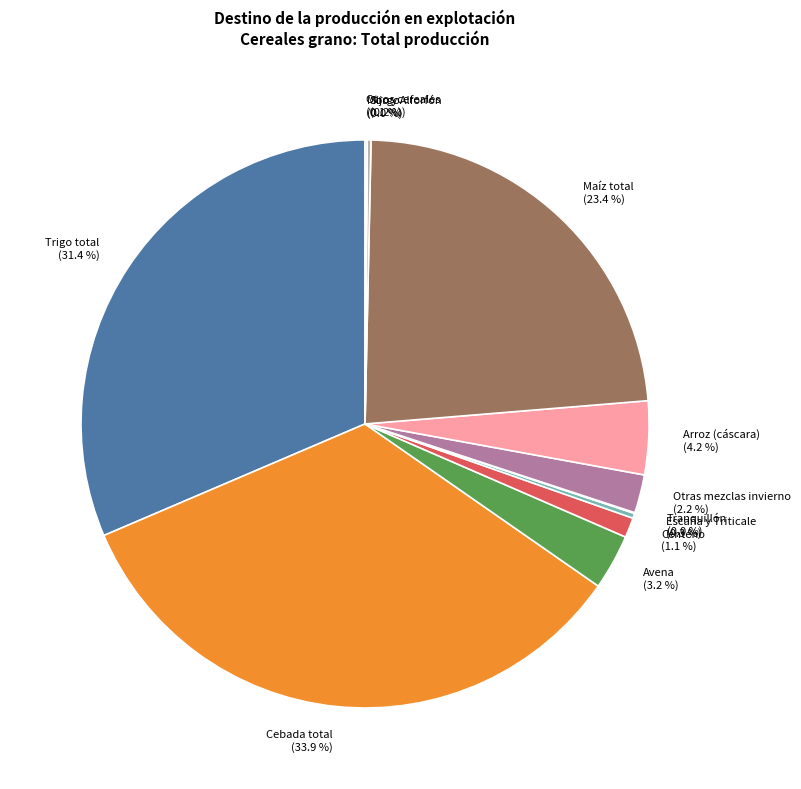

Is it true that Trigo total is 31% of the pie?

True